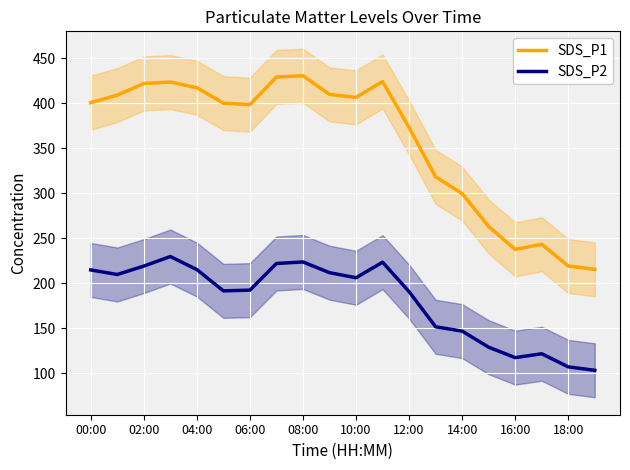

Is this an area chart (filled region under the line)?

No